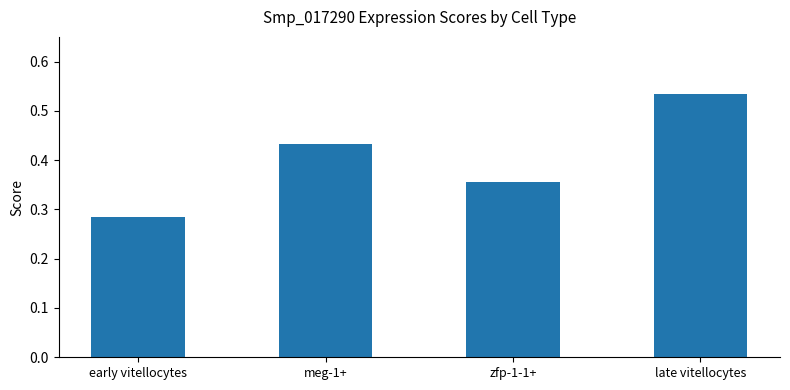

Are the bars grouped side by side (vs. stacked)?

No